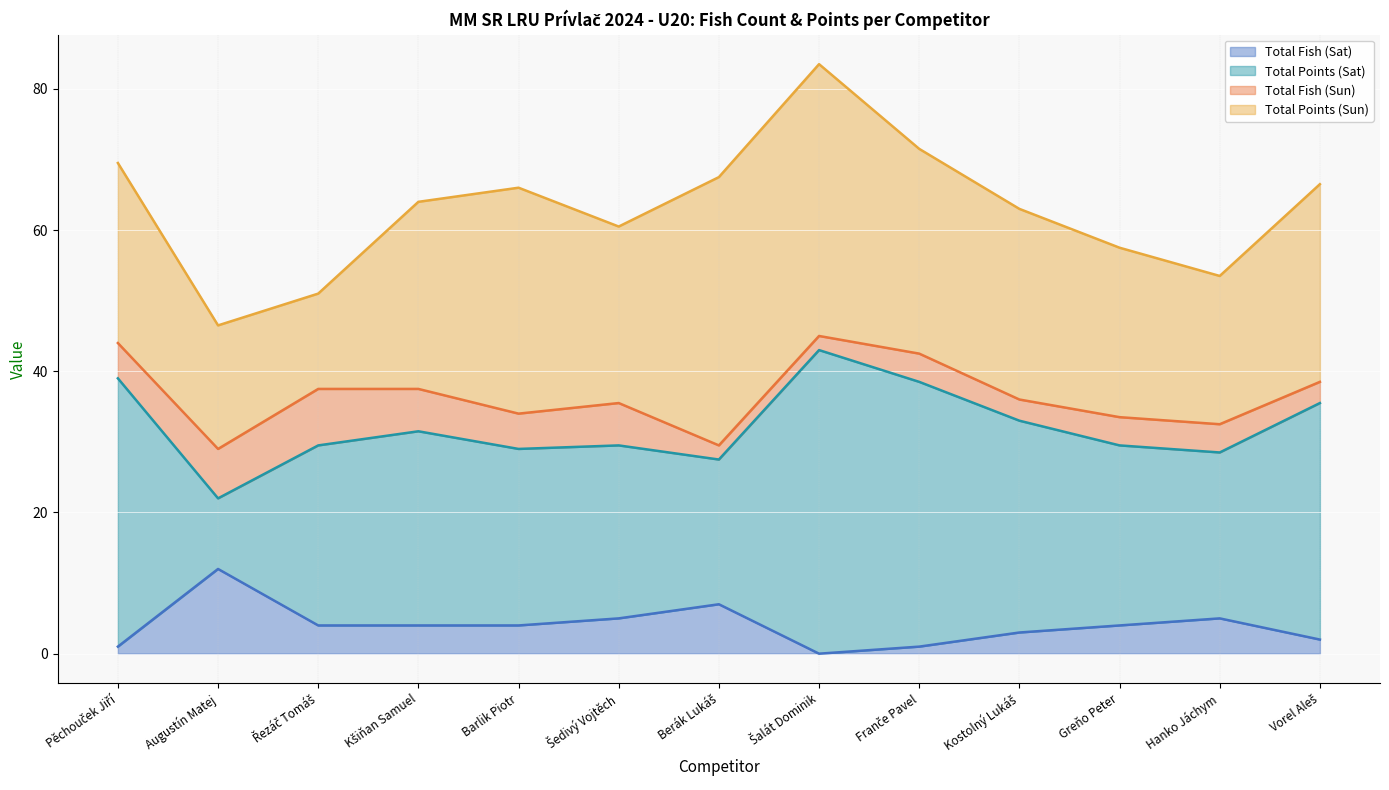

Read the Total Fish (Sat) value at Hanko Jáchym.

5.0